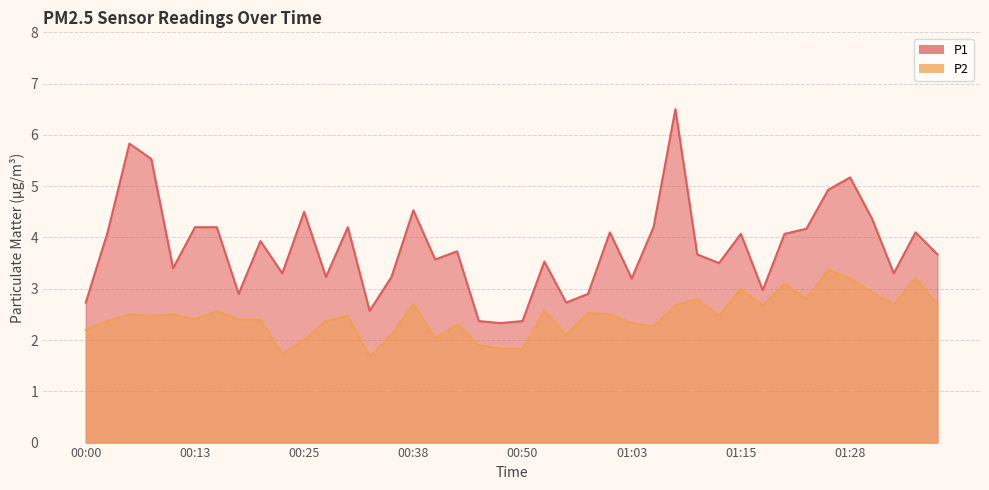

What is the difference between the highest and lowest values at 00:25?

2.5